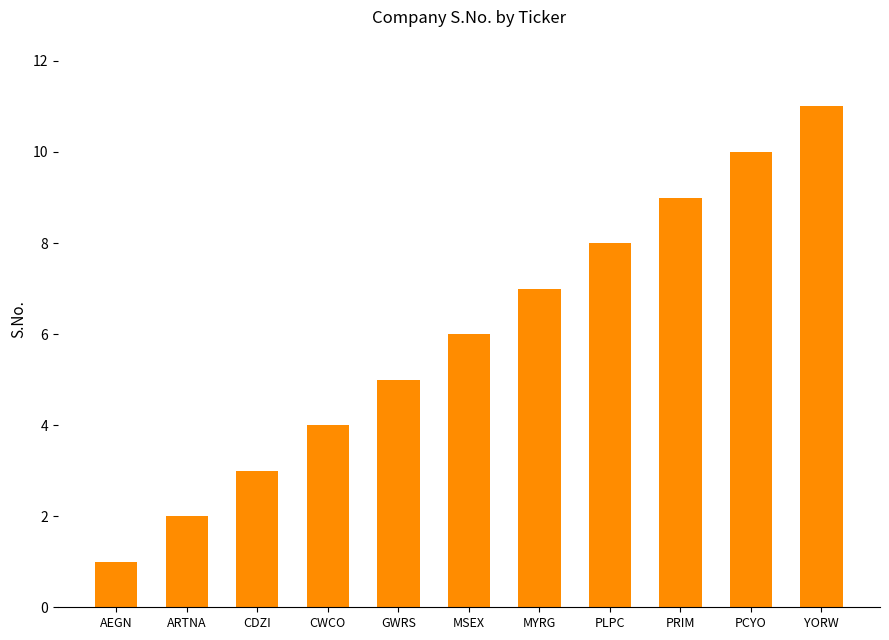

What is the change in value from CWCO to MYRG?

+3